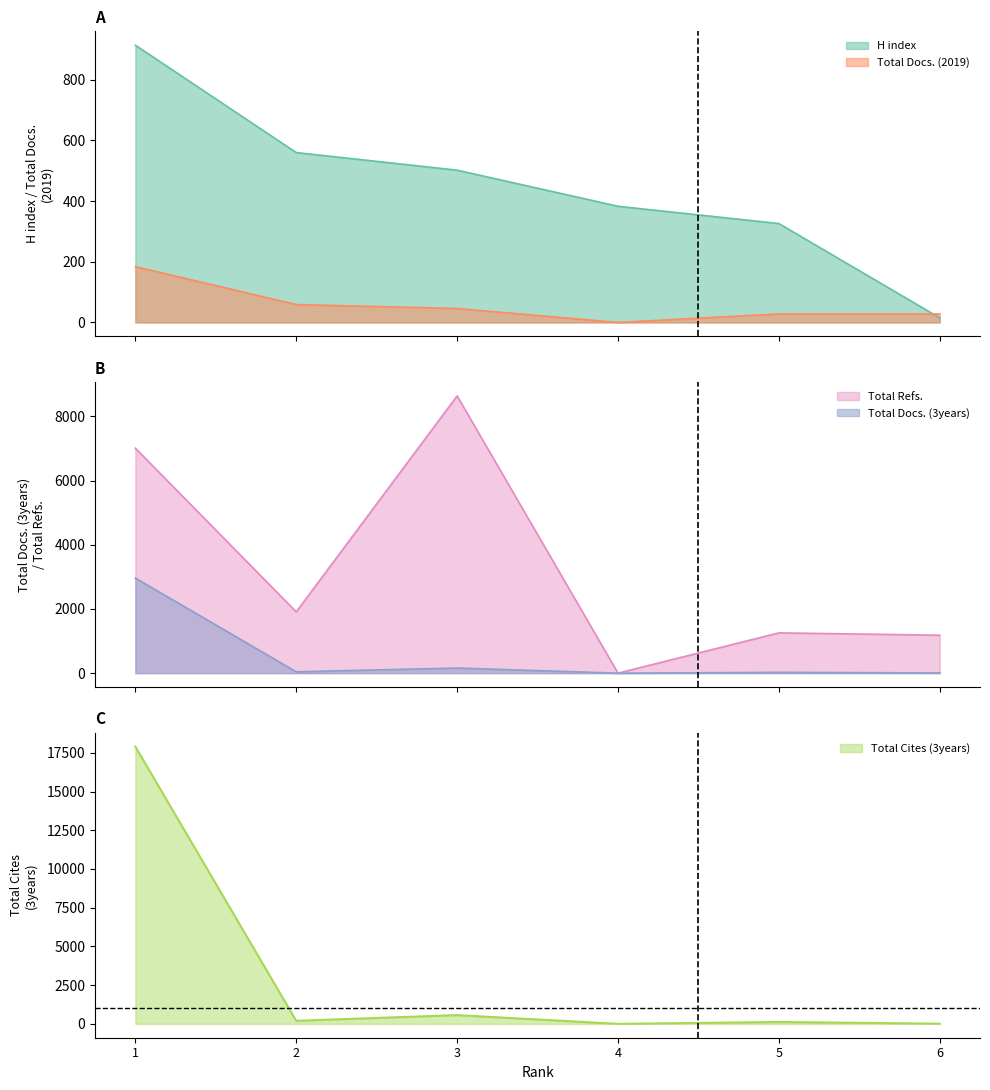

The value of H index at 1 is 465. True or false?

False